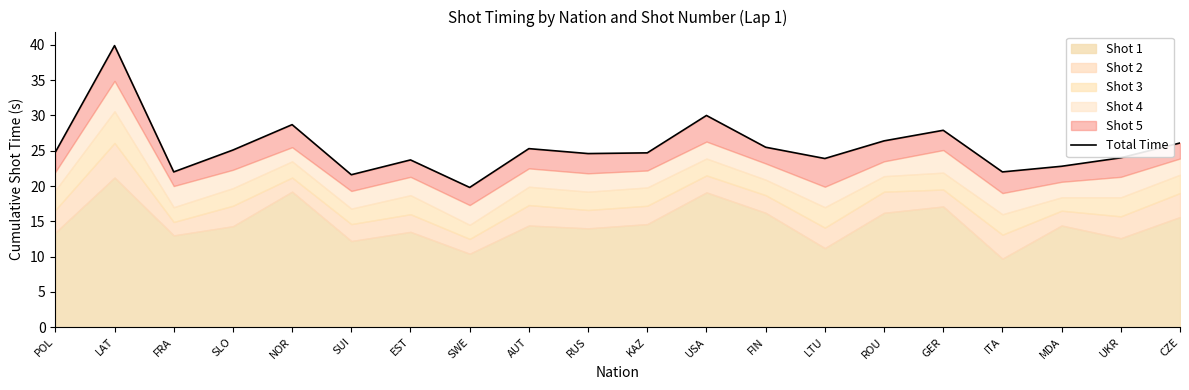

Reading left to right, what are all the values shown in this chart?

POL=24.8	LAT=39.9	FRA=22.0	SLO=25.1	NOR=28.7	SUI=21.6	EST=23.7	SWE=19.8	AUT=25.3	RUS=24.6	KAZ=24.7	USA=30.0	FIN=25.5	LTU=23.9	ROU=26.4	GER=27.9	ITA=22.0	MDA=22.8	UKR=24.0	CZE=26.1